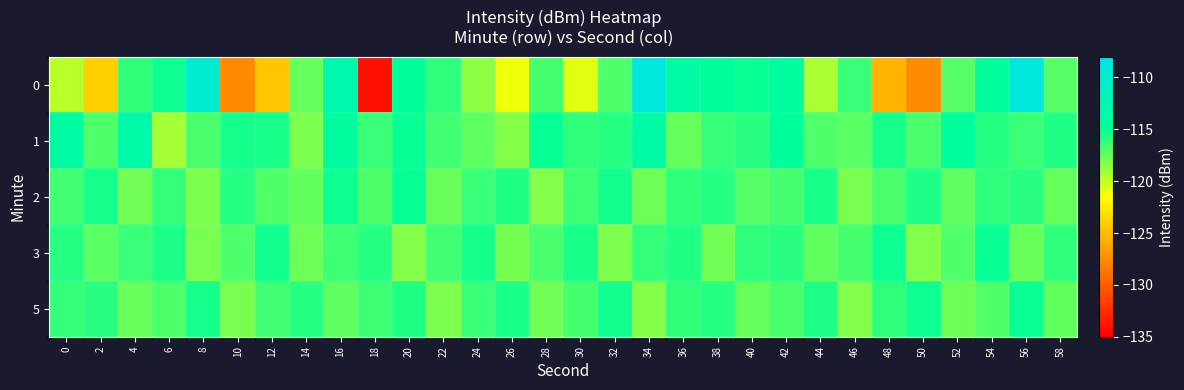

Which has a higher value, 54 or 42?

42